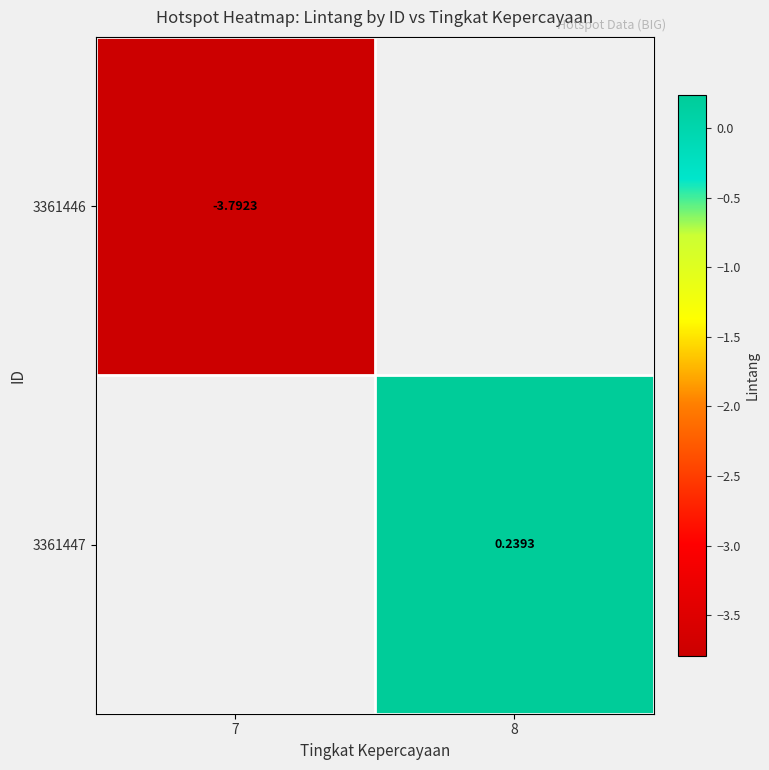

Is the value of 3361446 at 8 greater than the value of 3361447 at 8?

No